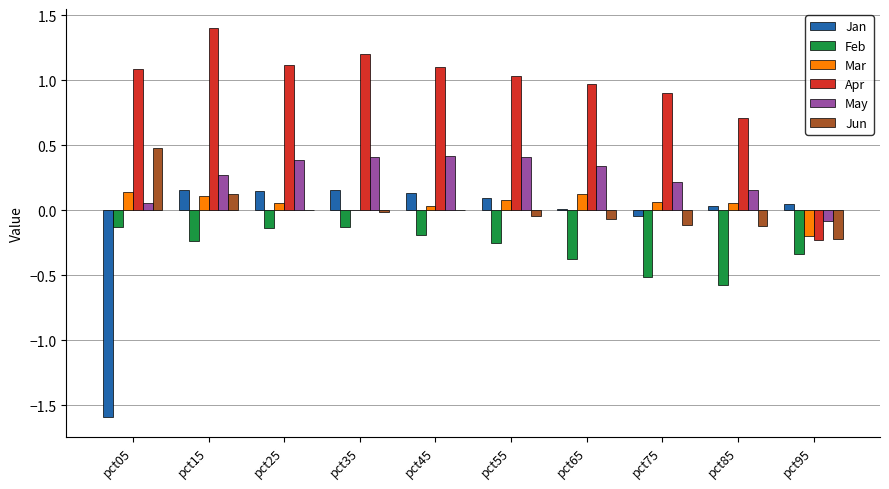

Which series changed the most between pct05 and pct25?

Jan